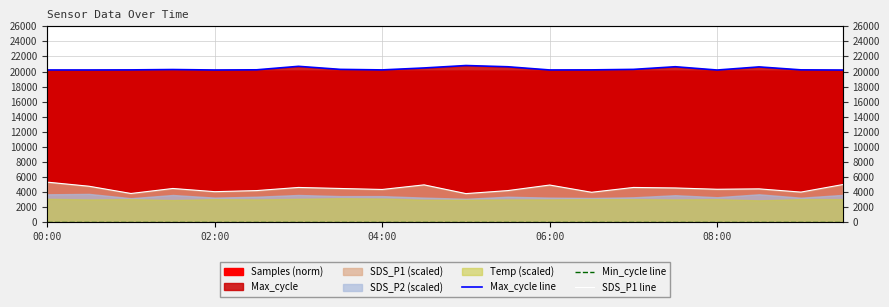

At how many categories does at least one series exceed 1233?

20